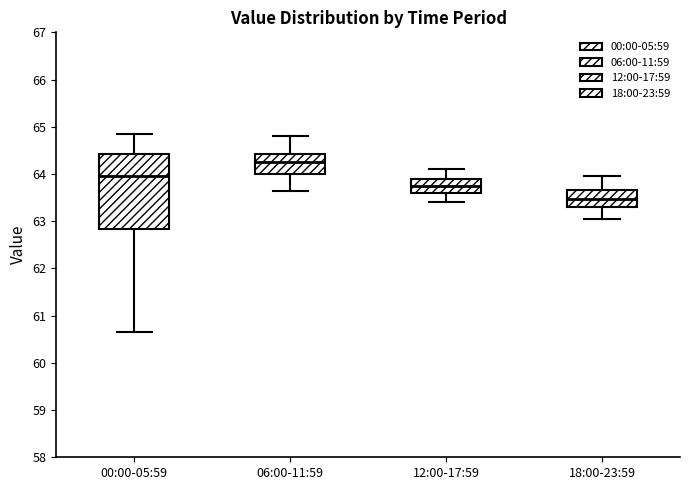

Reading left to right, read every box against the y-axis: the position of its median line, the range the box covers, and the ends of its whiskers. The values are not printed on the chart, so give them approximately, as read against the axis.

00:00-05:59: median 64.0, box 62.8 to 64.4, whiskers 60.7 to 64.9
06:00-11:59: median 64.2, box 64.0 to 64.4, whiskers 63.7 to 64.8
12:00-17:59: median 63.8, box 63.6 to 63.9, whiskers 63.4 to 64.1
18:00-23:59: median 63.5, box 63.3 to 63.7, whiskers 63.1 to 64.0